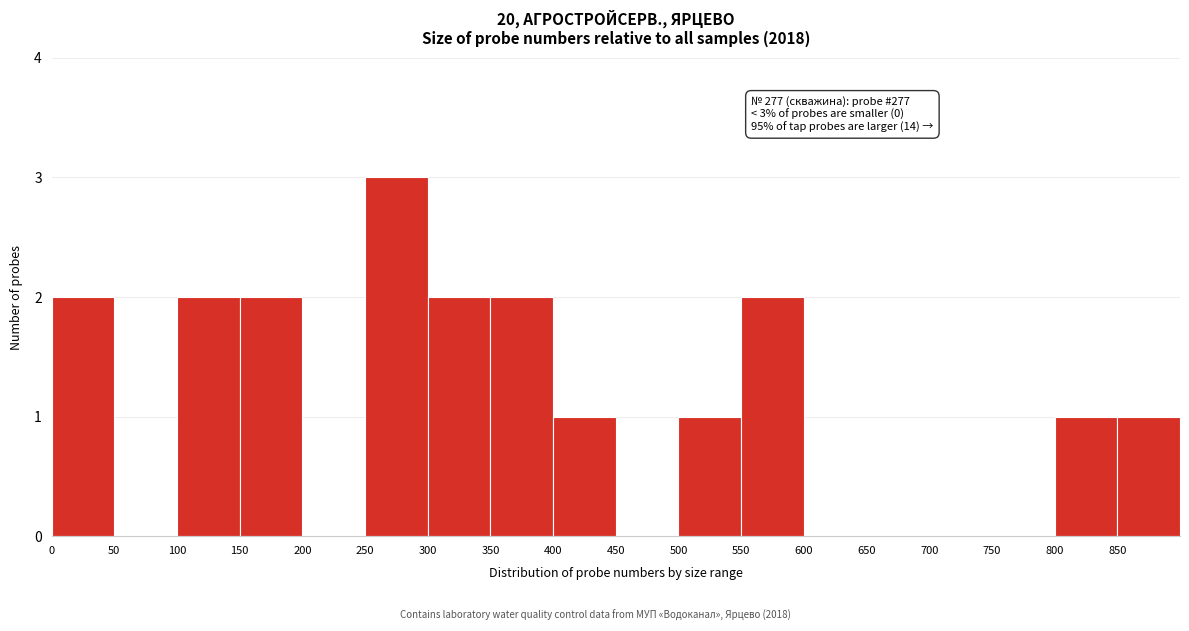

Which range on the x-axis has the tallest bar?

250 to 300